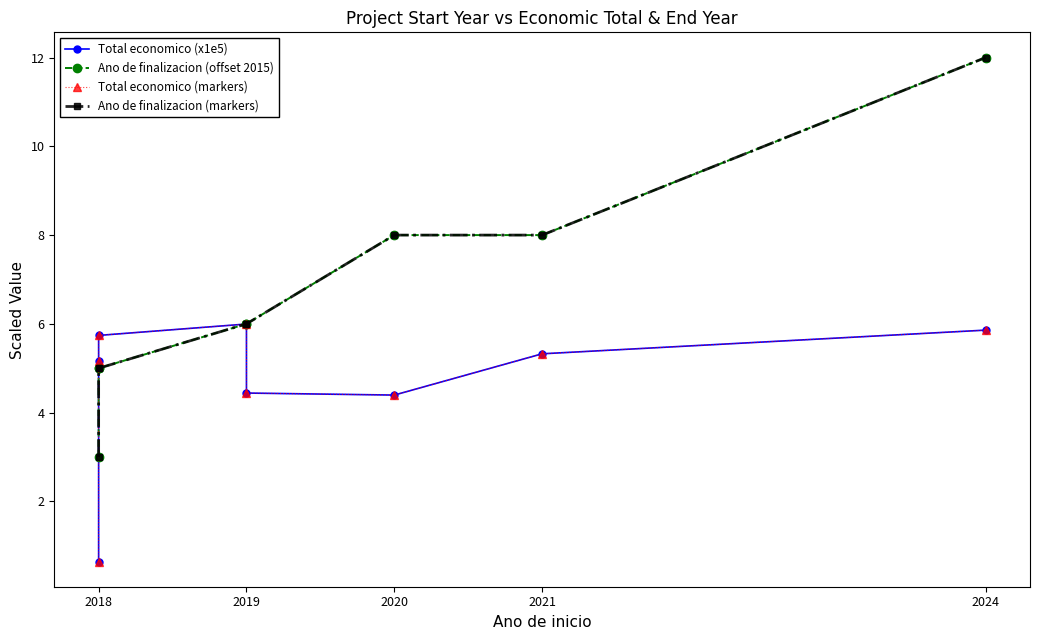

Is this an area chart (filled region under the line)?

No